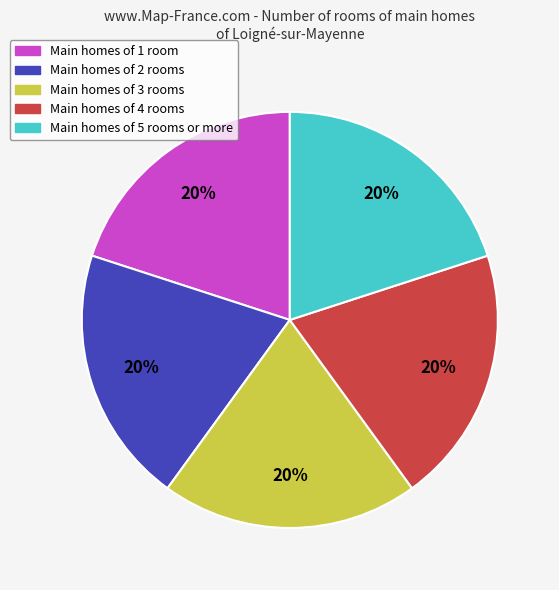

Is there any slice that represents more than half of the pie?

No